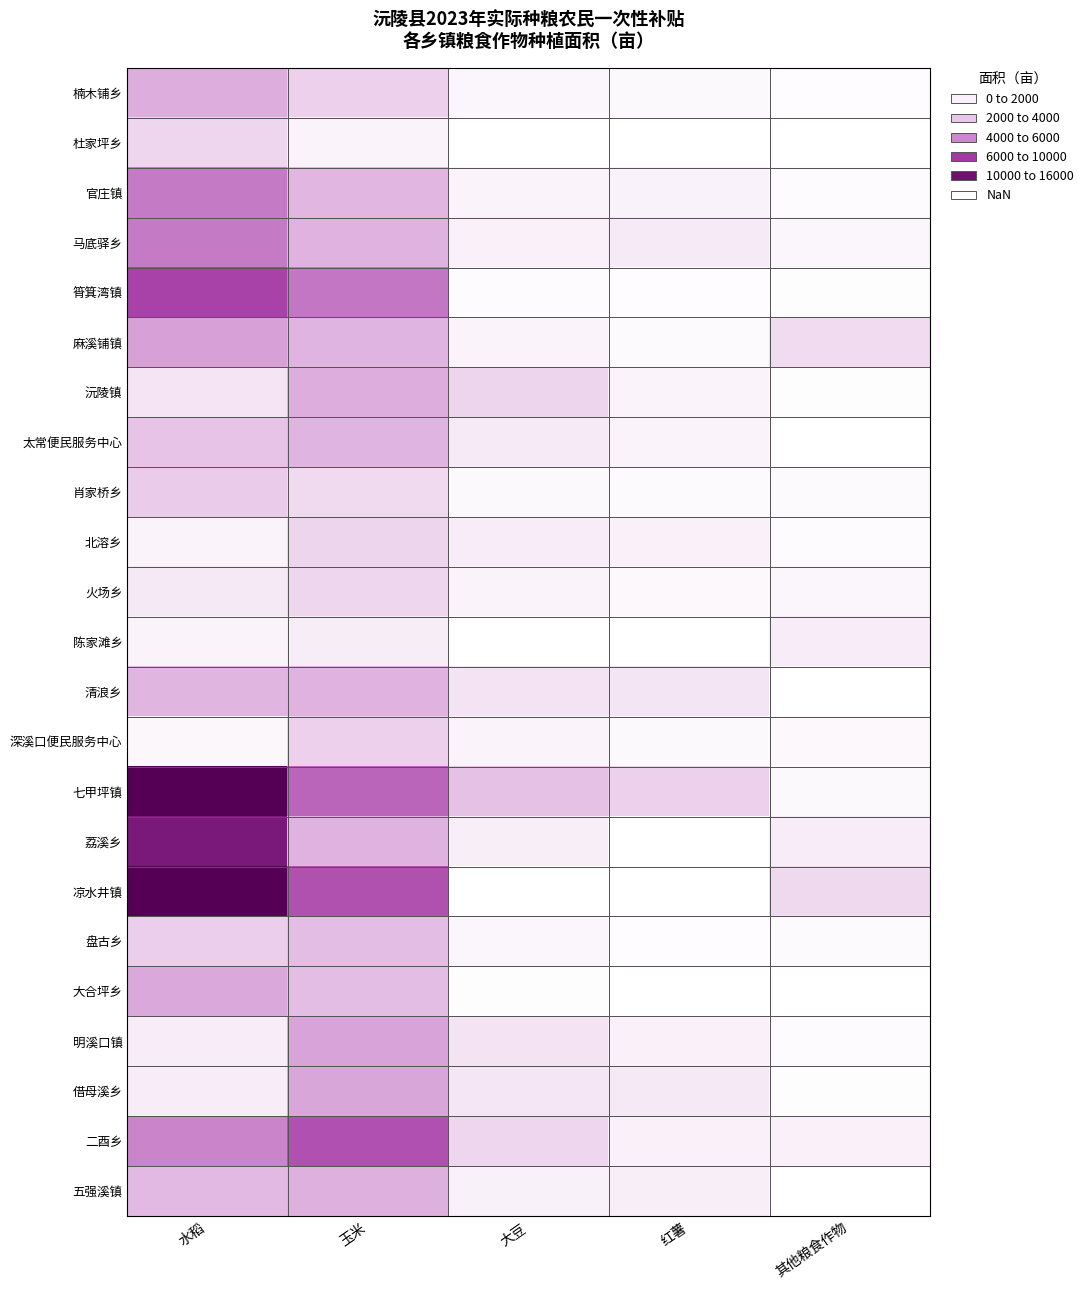

At 水稻, list the series in order from largest to smallest.

凉水井镇, 七甲坪镇, 荔溪乡, 筲箕湾镇, 官庄镇, 马底驿乡, 二酉乡, 麻溪铺镇, 大合坪乡, 楠木铺乡, 清浪乡, 五强溪镇, 太常便民服务中心, 肖家桥乡, 盘古乡, 杜家坪乡, 沅陵镇, 火场乡, 明溪口镇, 借母溪乡, 北溶乡, 陈家滩乡, 深溪口便民服务中心